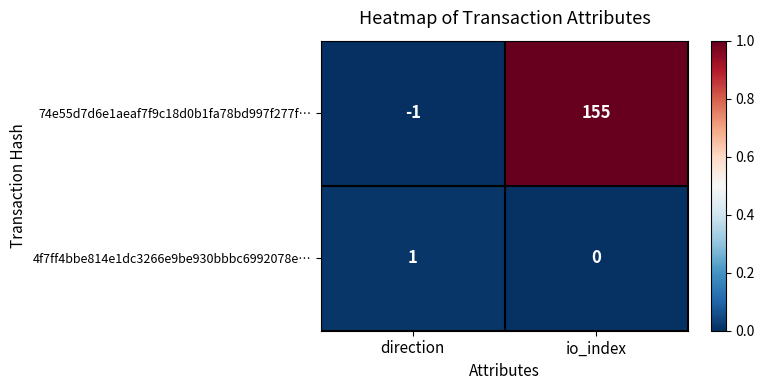

Is it true that 4f7ff4bbe814e1dc3266e9be930bbbc6992078e… equals -1 at io_index?

False